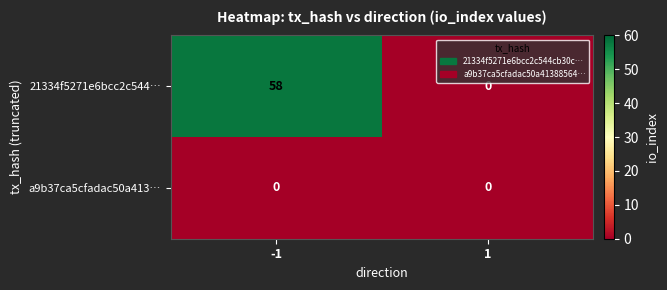

Which series has the widest spread of values?

21334f5271e6bcc2c544…